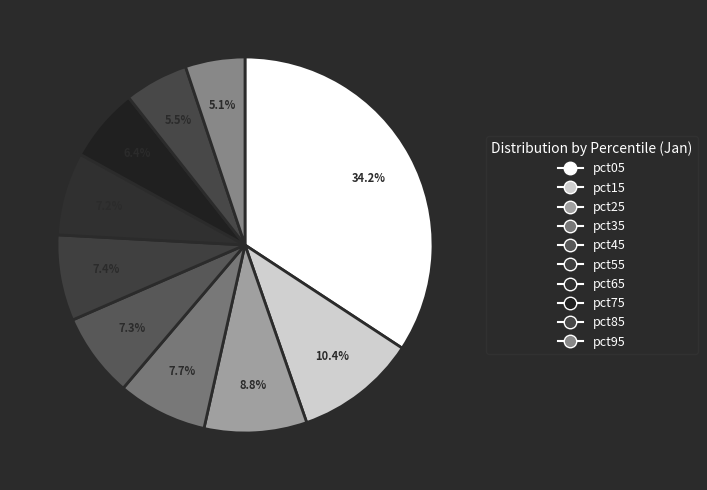

How much of the chart is everything except pct55?

92.6%